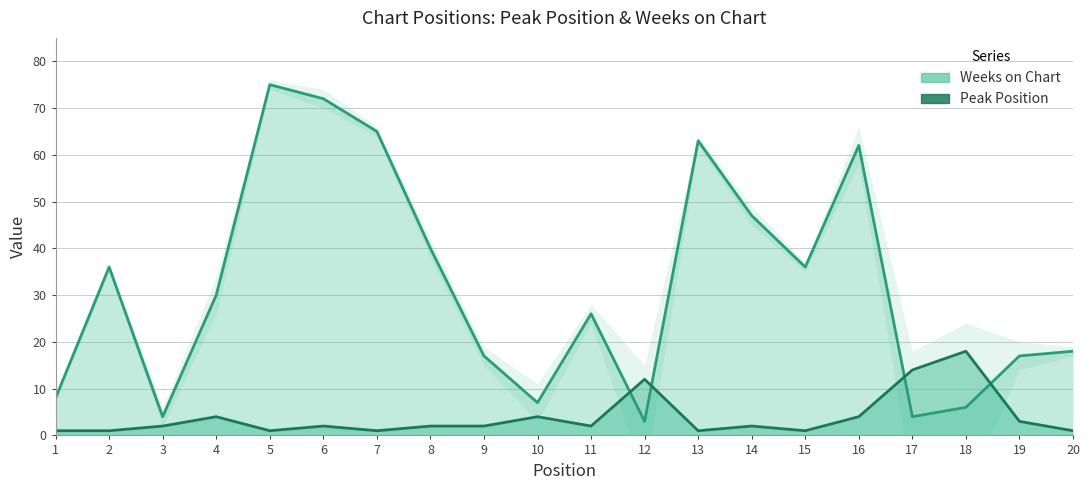

Which series has the widest spread of values?

Weeks on Chart